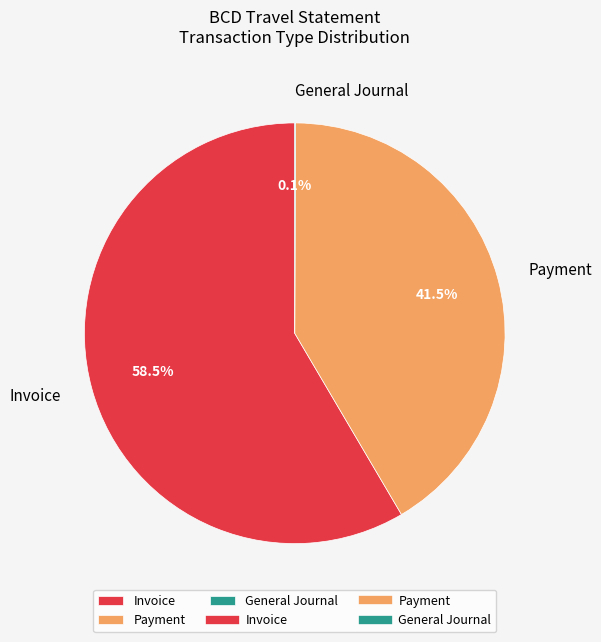

To the nearest percent, what is the average slice percentage?

33%